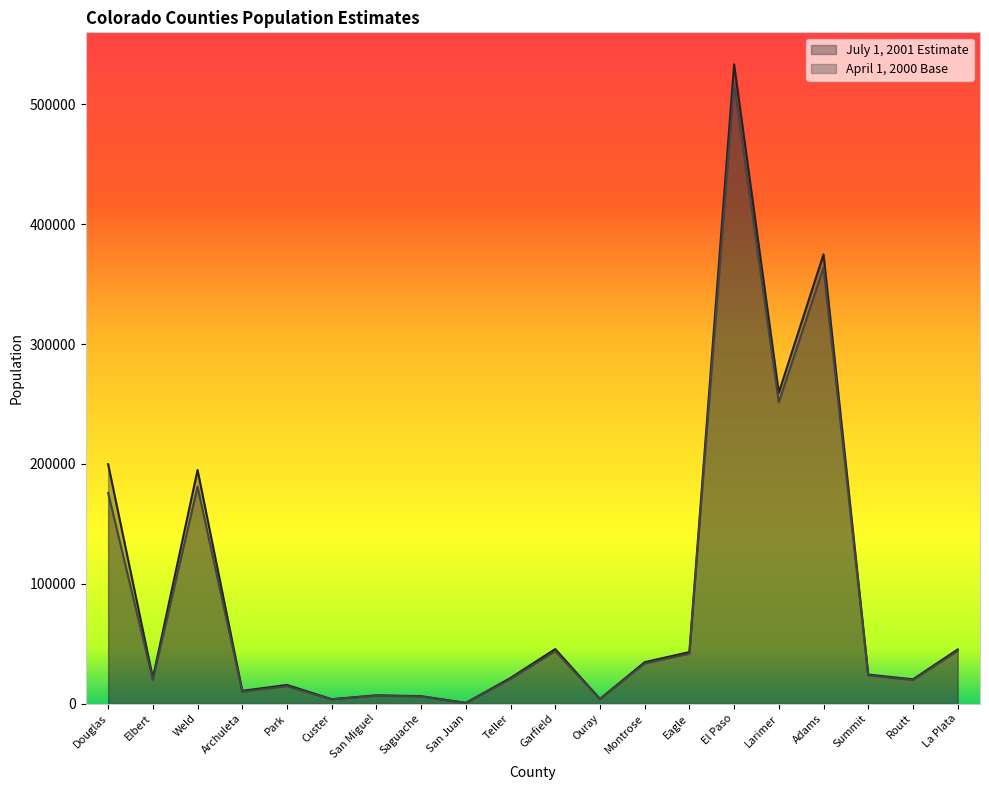

Rank the series at La Plata from lowest to highest value.

April 1, 2000 Base, July 1, 2001 Estimate